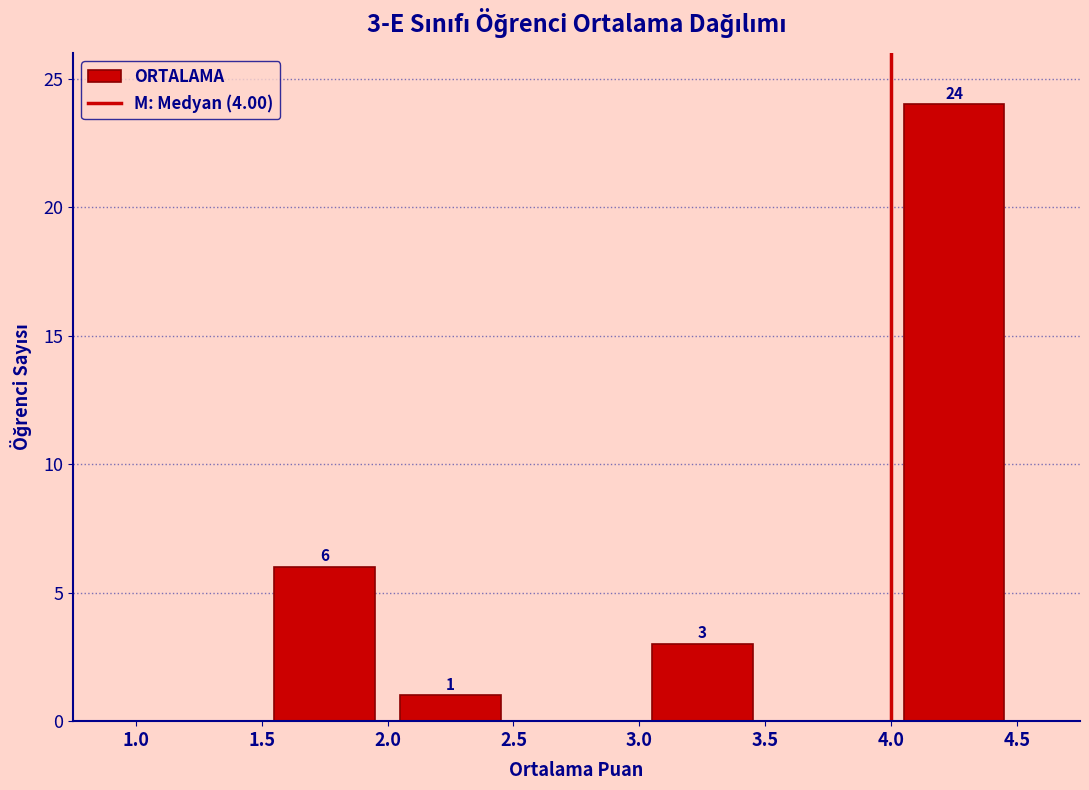

Which range on the x-axis has the tallest bar?

4.0 to 4.5